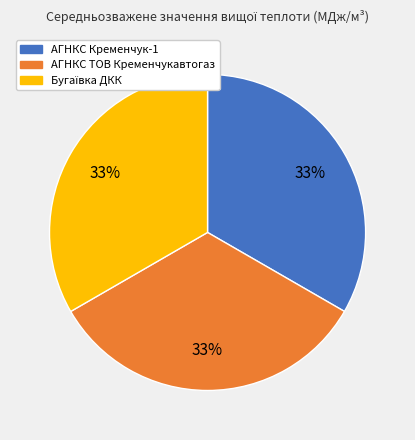

True or false: АГНКС ТОВ Кременчукавтогаз accounts for 33% of the total.

True